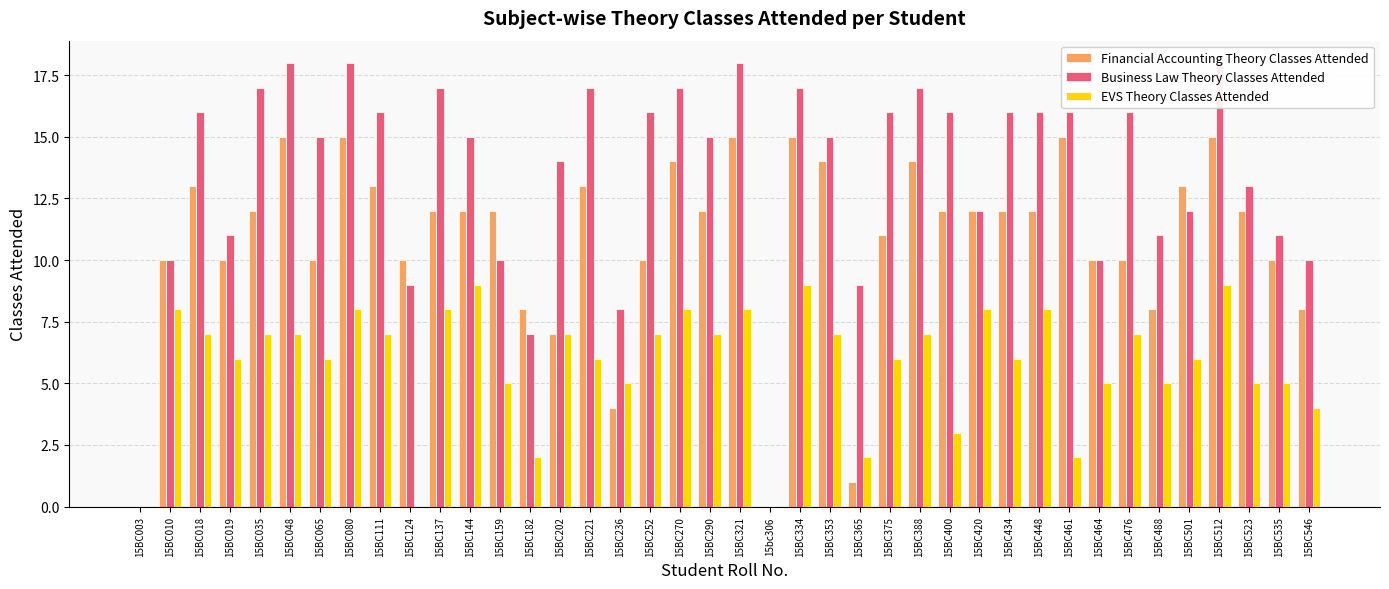

What is the sum of all EVS Theory Classes Attended values?

232